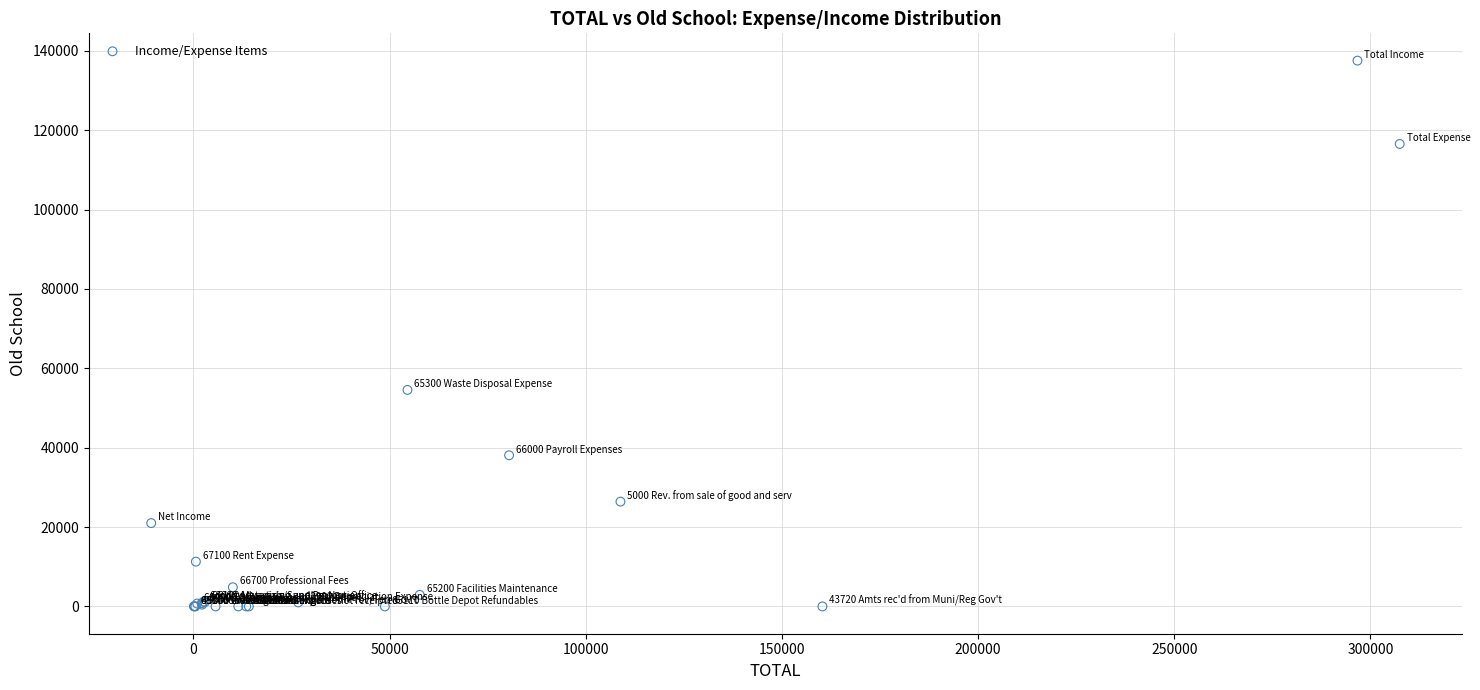

What Y value in the scatter plot is closest to 68758?

54550.0